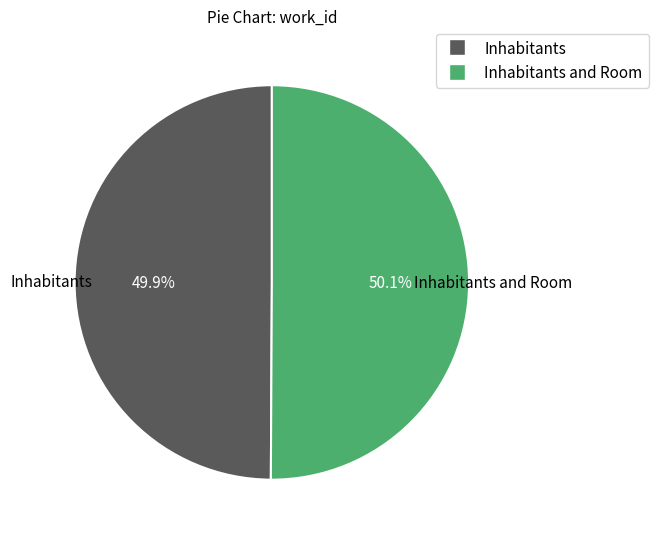

Is there a majority slice in this chart?

Yes